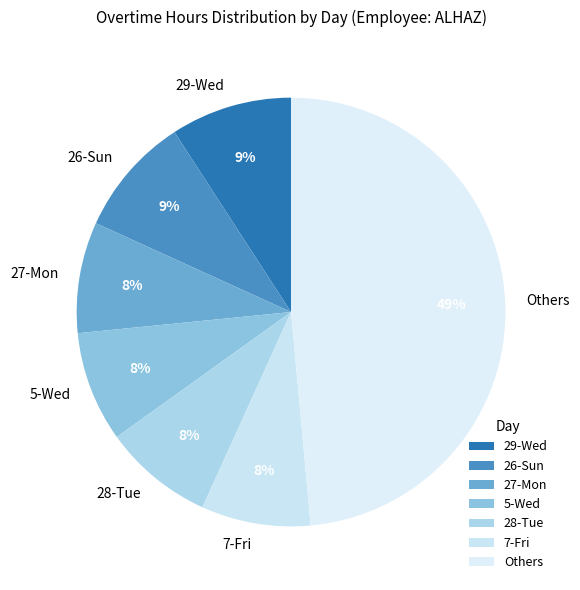

Does any single category account for the majority?

No